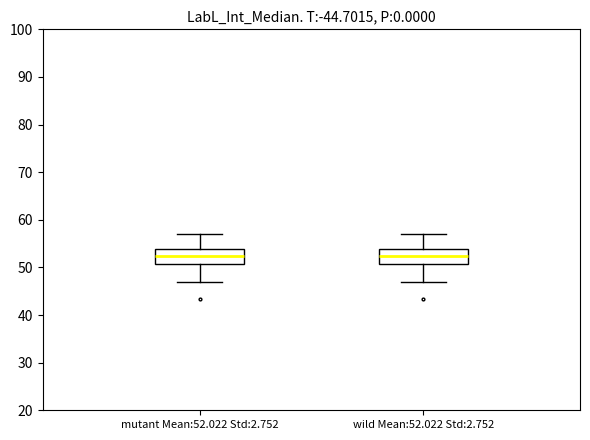

Where does the upper whisker of the box for mutant Mean:52.022 Std:2.752 end on the y-axis? The values are not printed on the chart, so give them approximately, as read against the axis.

57